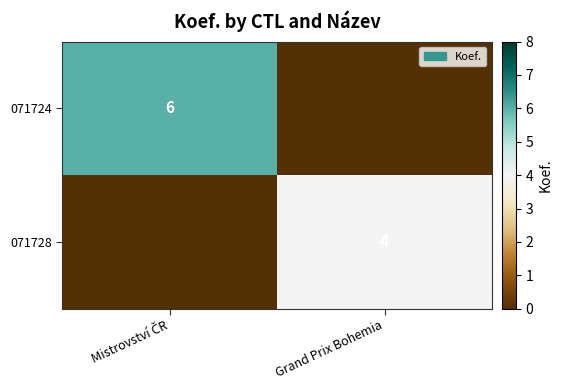

True or false: 071728 has a value of 1 at Grand Prix Bohemia.

False